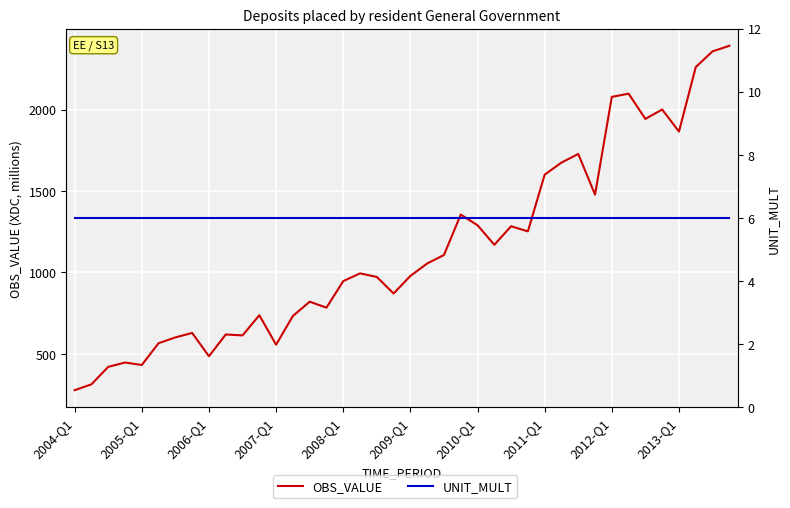

List the series in order of their peak value, highest first.

OBS_VALUE, UNIT_MULT